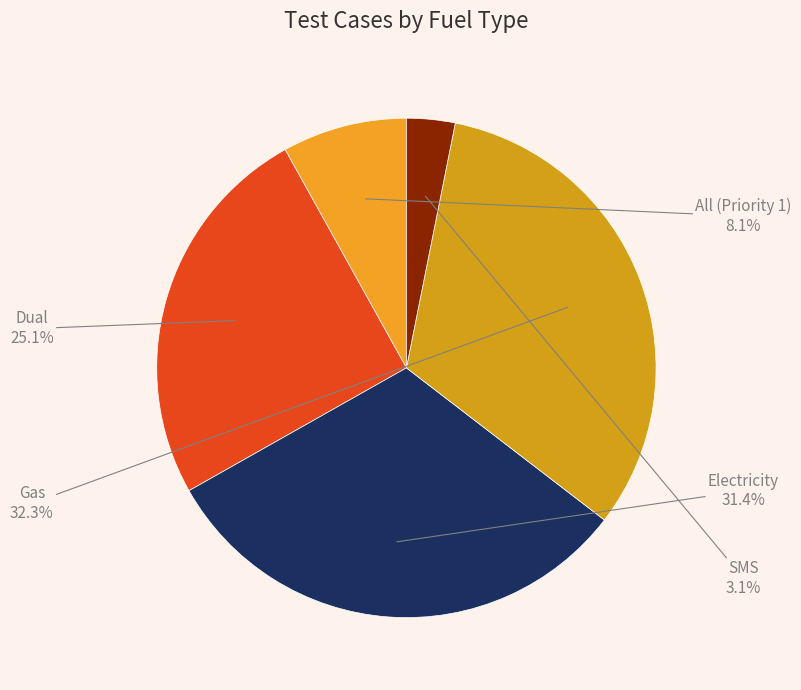

Count the number of slices in the pie.

5